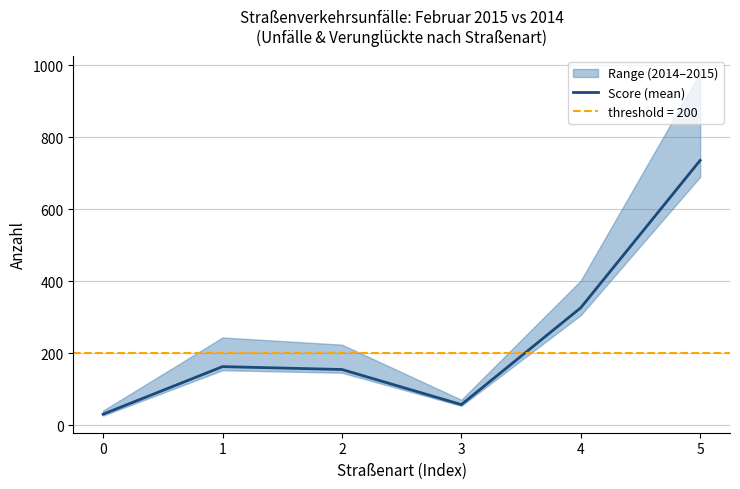

Reading left to right, transcribe all the data shown in this chart.

0=31.0	1=163.0	2=155.0	3=57.5	4=326.5	5=736.0